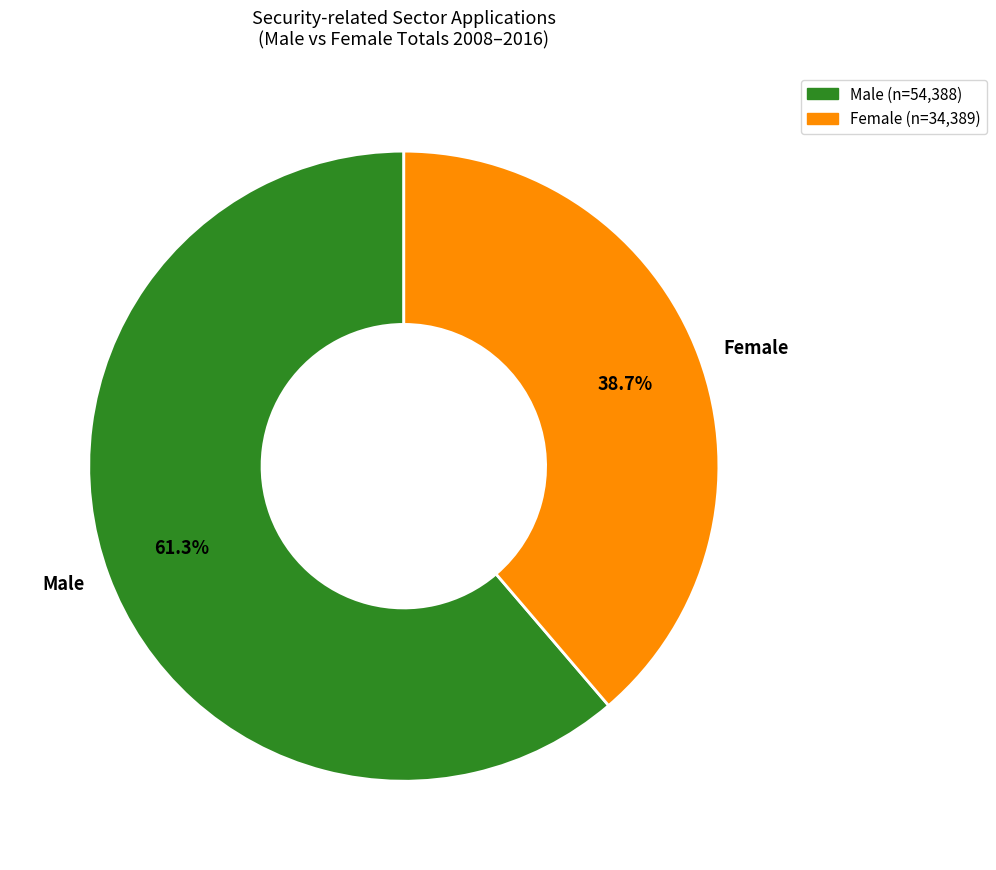

How many segments does this pie chart have?

2